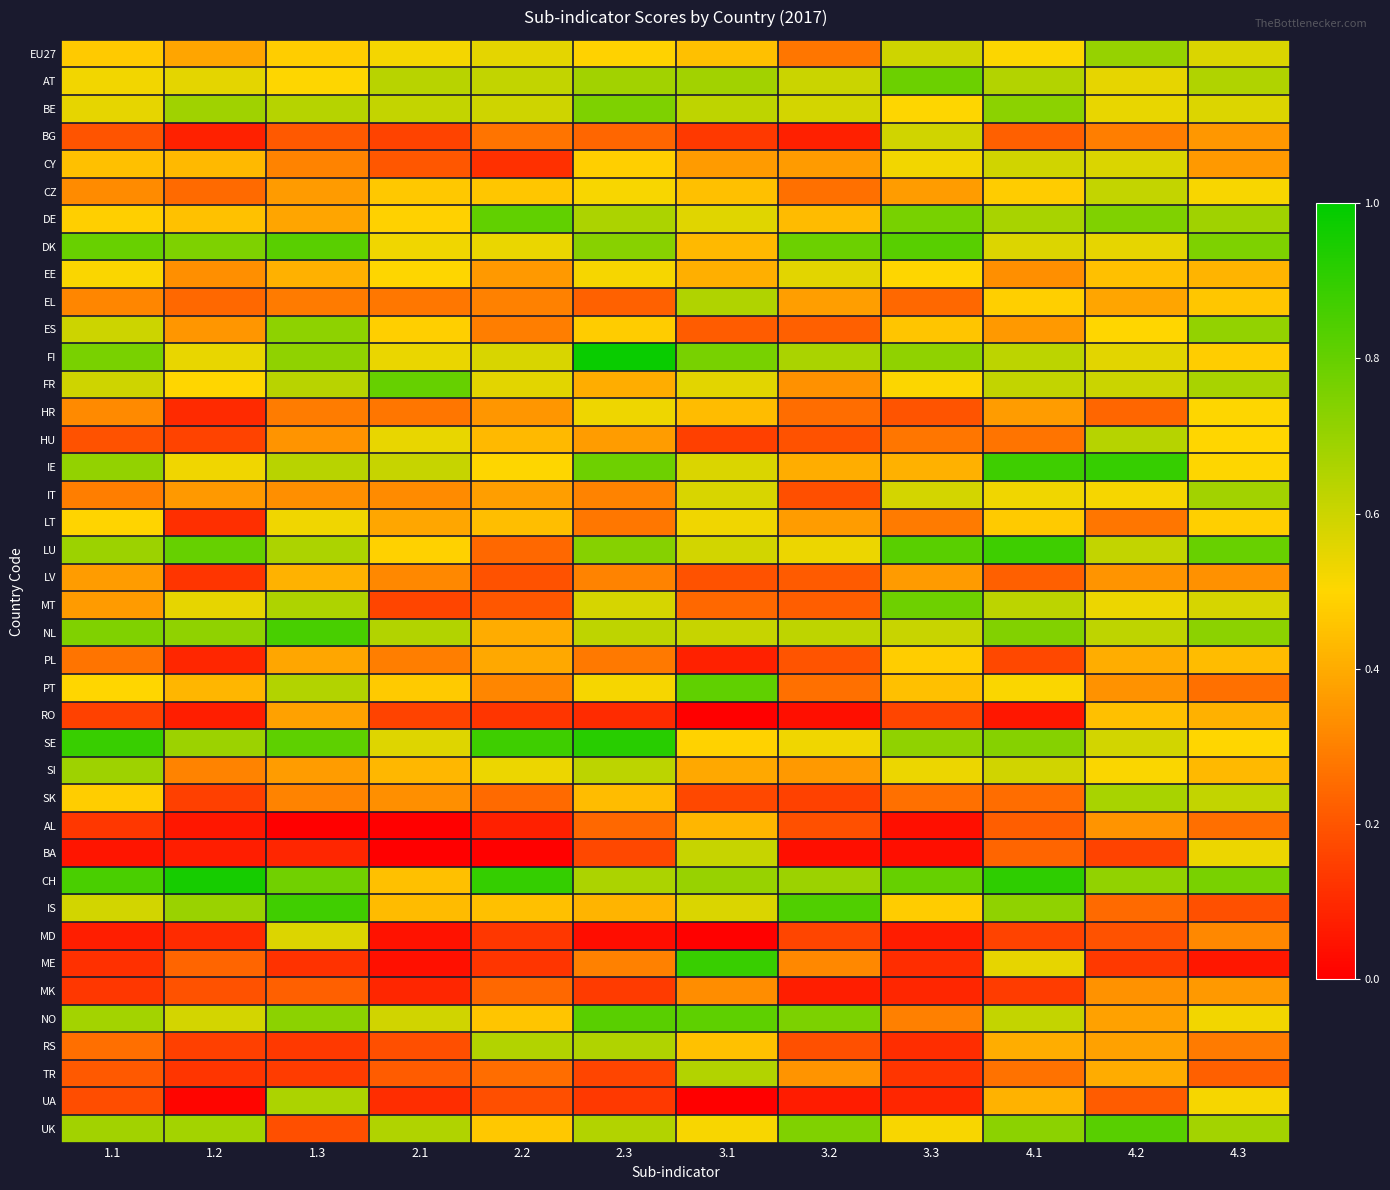

List the series in order of their peak value, highest first.

FI, CH, SE, IE, ME, LU, IS, NL, DK, UK, NO, PT, DE, FR, AT, MT, BE, ES, EU27, SI, IT, SK, UA, RS, EL, TR, HU, CZ, BA, CY, BG, MD, EE, HR, LT, PL, RO, AL, LV, MK